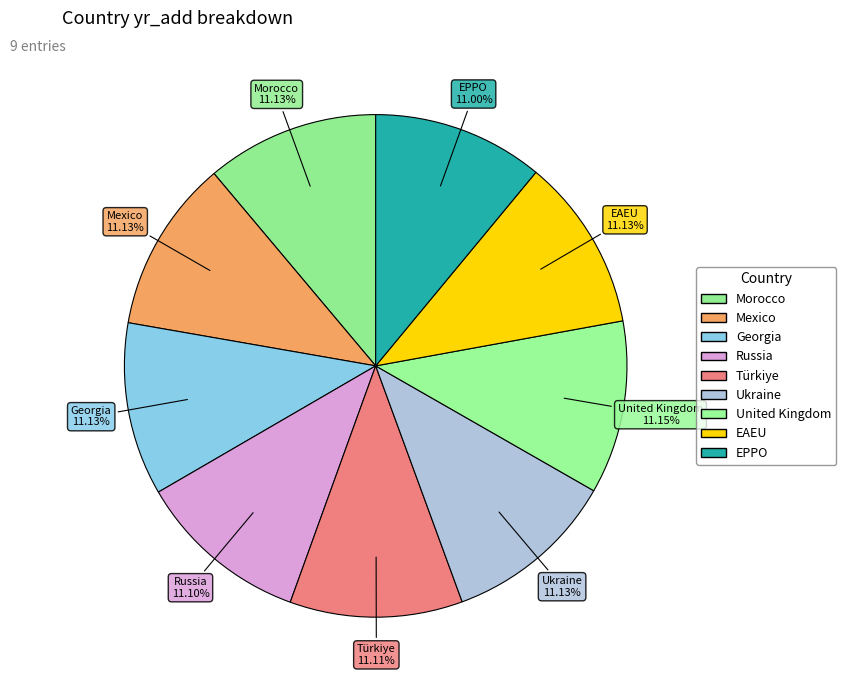

Does any single category account for the majority?

No